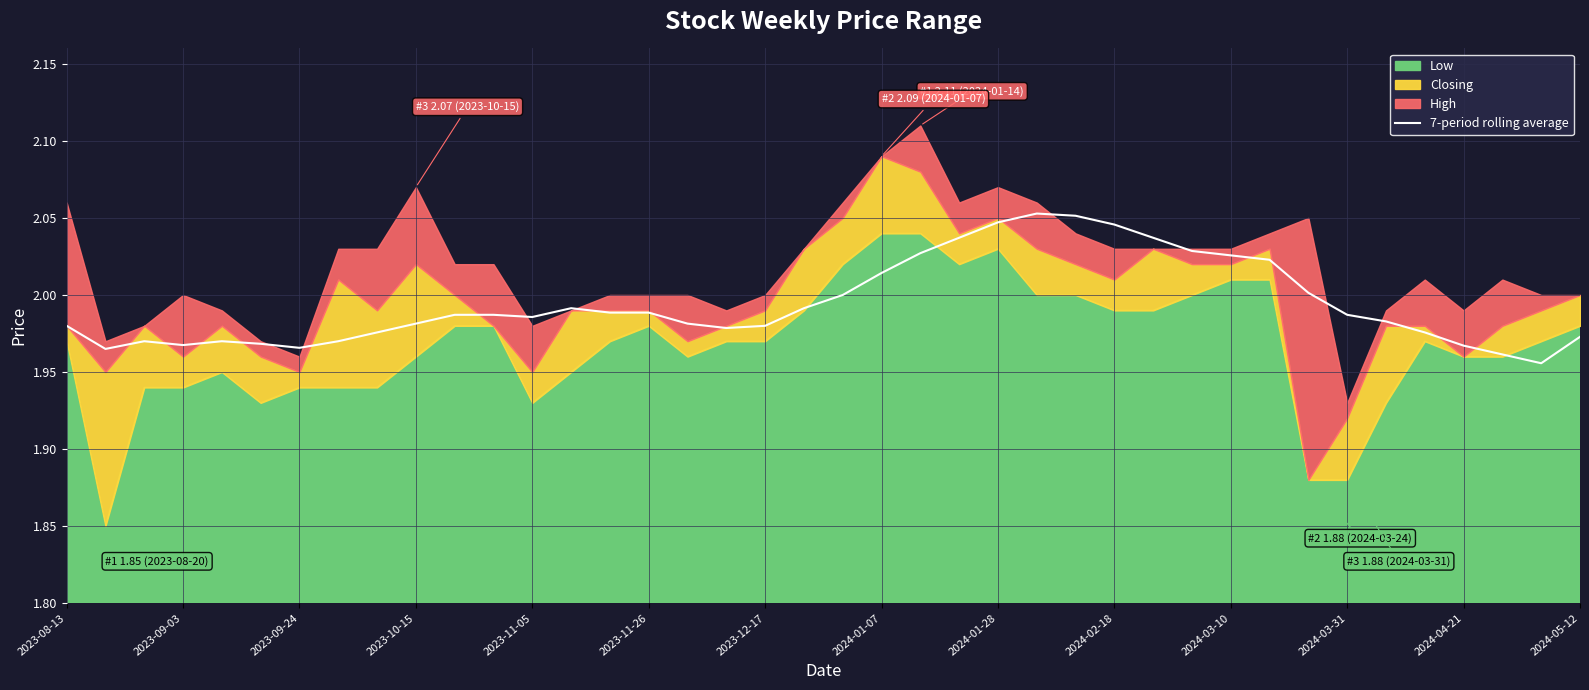

What is the value of the 29th point from the left?

2.0